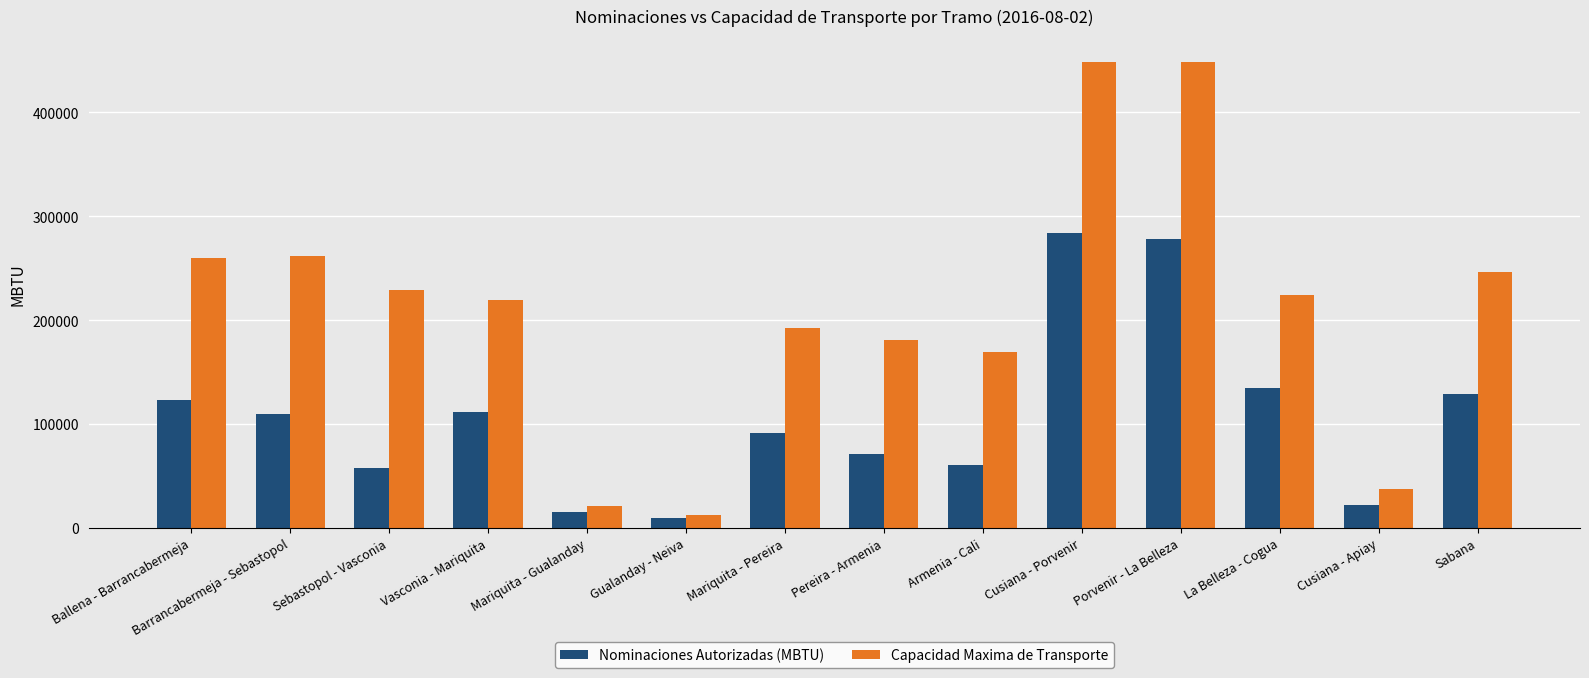

Which series has the widest spread of values?

Capacidad Maxima de Transporte